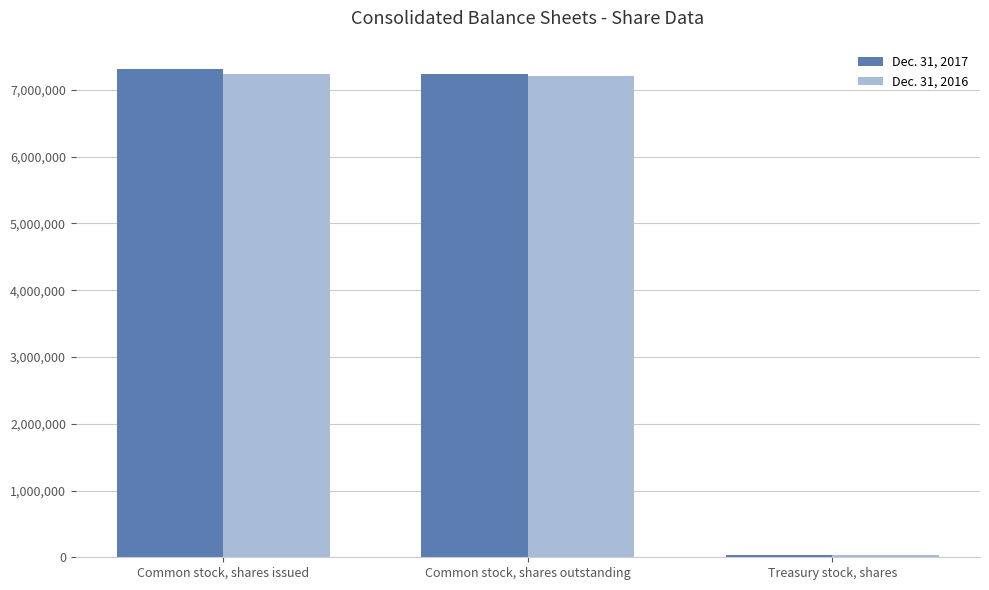

Which series has the widest spread of values?

Dec. 31, 2017